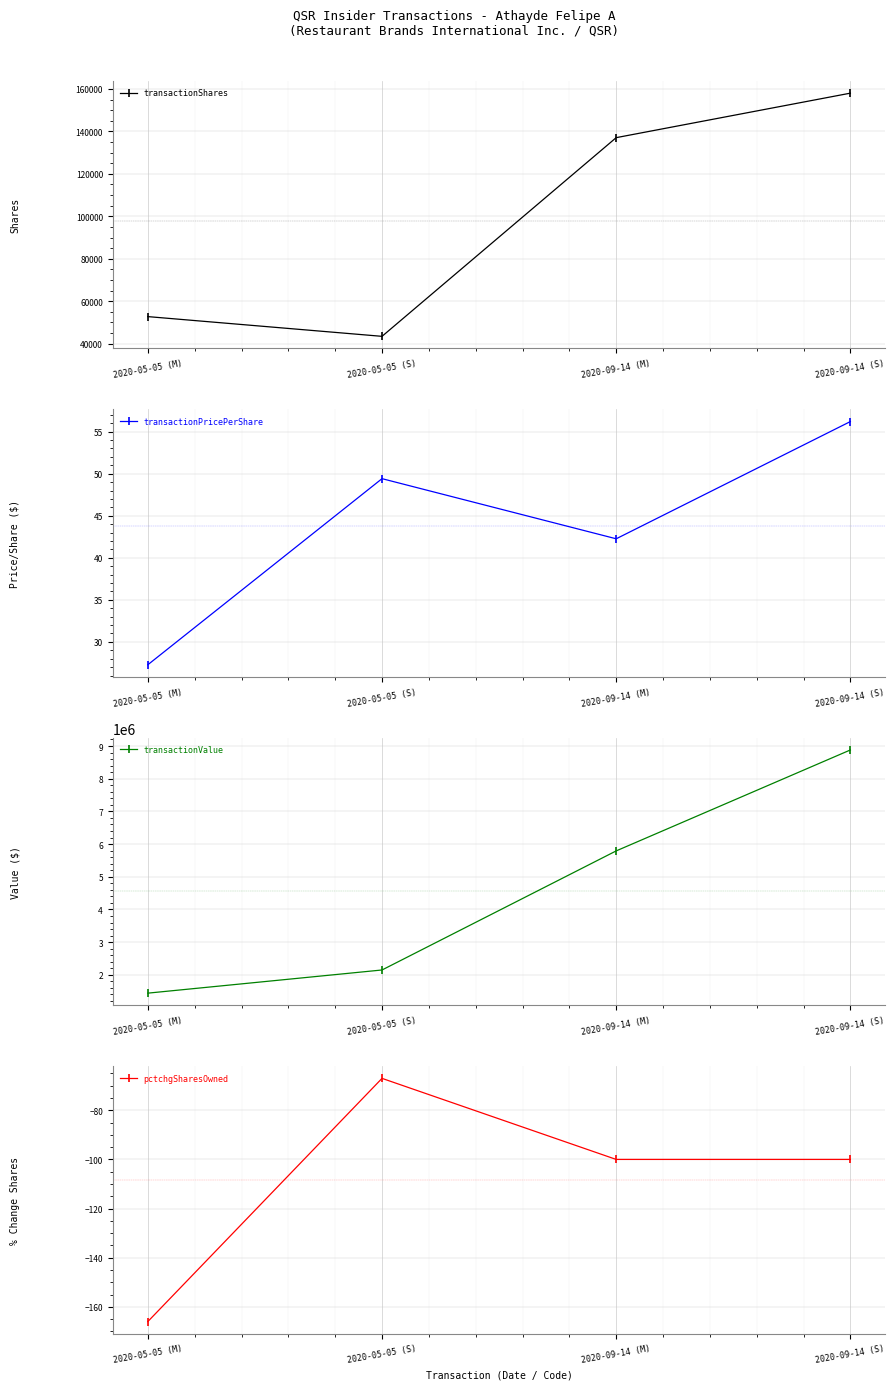

What are all the series names shown in the legend?

transactionShares, transactionPricePerShare, transactionValue, pctchgSharesOwned